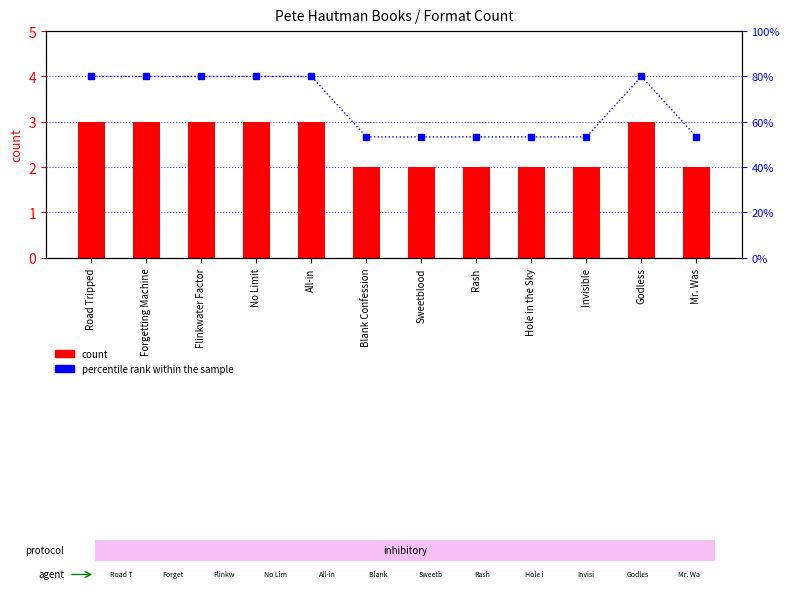

What is the difference between the highest and lowest values at Sweetblood?

0.7